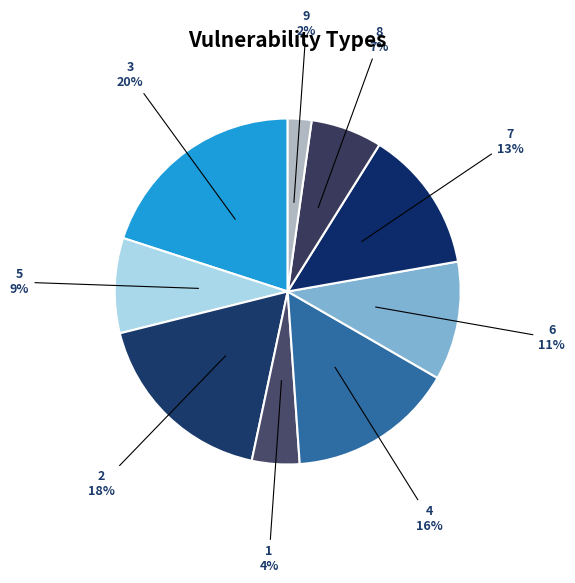

Does any single category account for the majority?

No